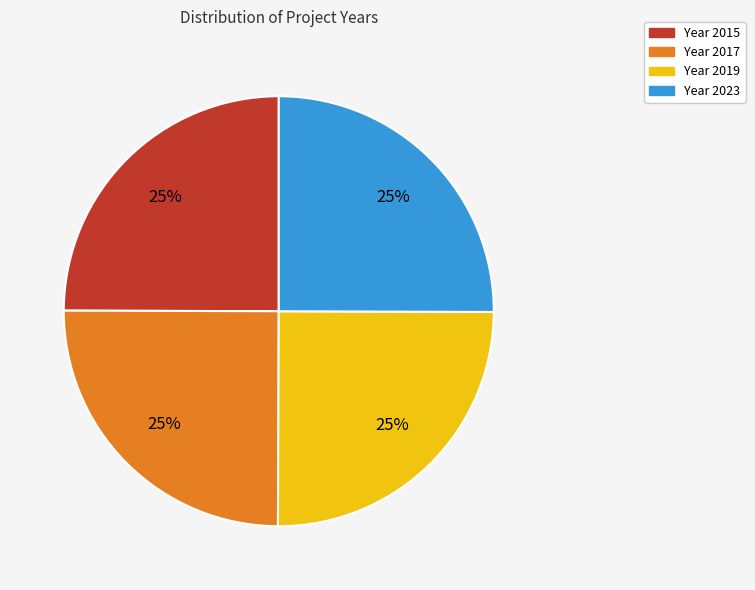

To the nearest percent, what is the average slice percentage?

25%